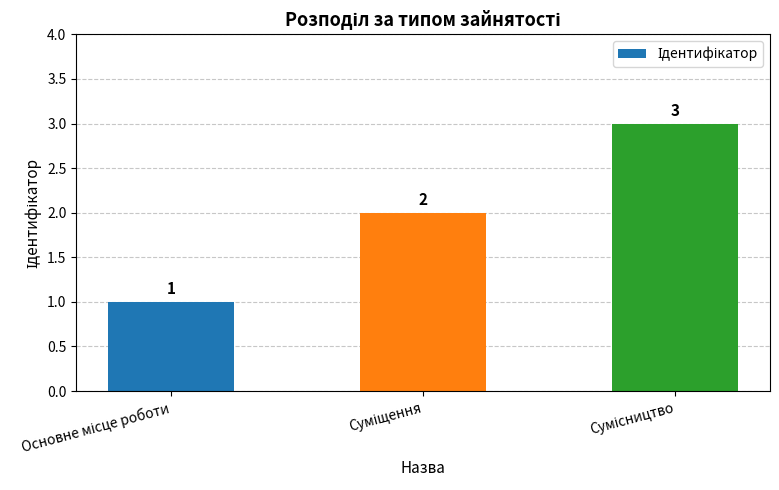

What is the difference between the maximum and minimum values?

2